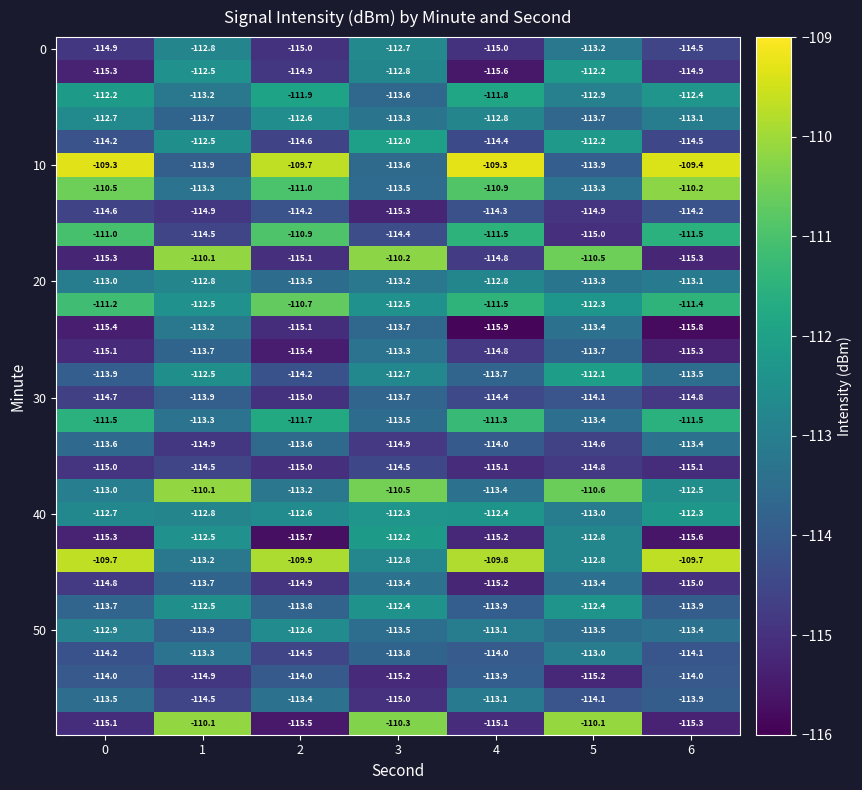

What is the total value across all series at 3?

-3394.8